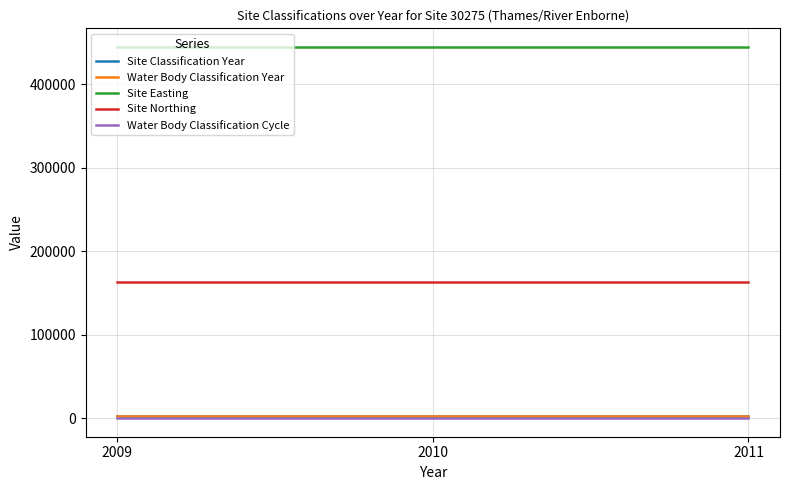

Does the chart have visible grid lines?

Yes